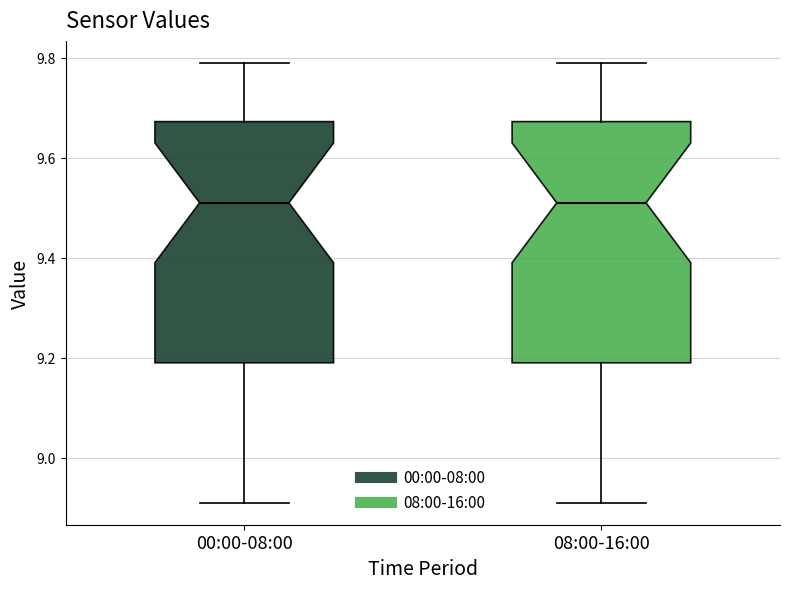

Reading left to right, read every box against the y-axis: the position of its median line, the range the box covers, and the ends of its whiskers. The values are not printed on the chart, so give them approximately, as read against the axis.

00:00-08:00: median 9.52, box 9.20 to 9.68, whiskers 8.92 to 9.80
08:00-16:00: median 9.52, box 9.20 to 9.68, whiskers 8.92 to 9.80